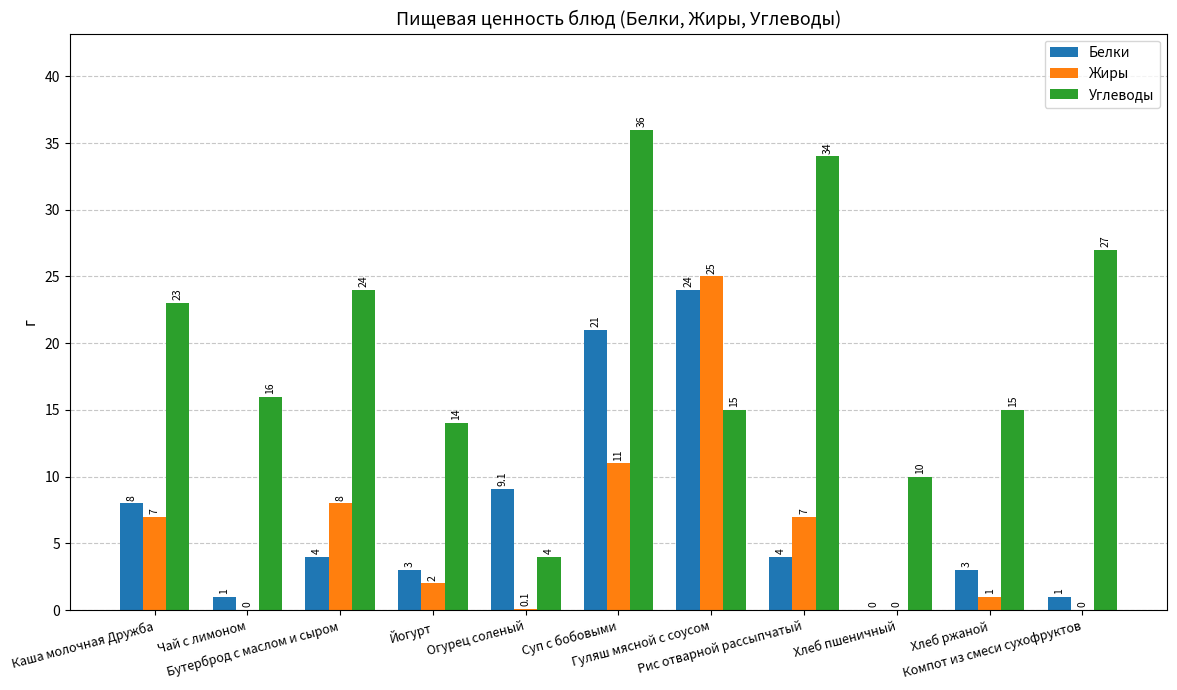

True or false: Белки has a value of 4.0 at Бутерброд с маслом и сыром.

True